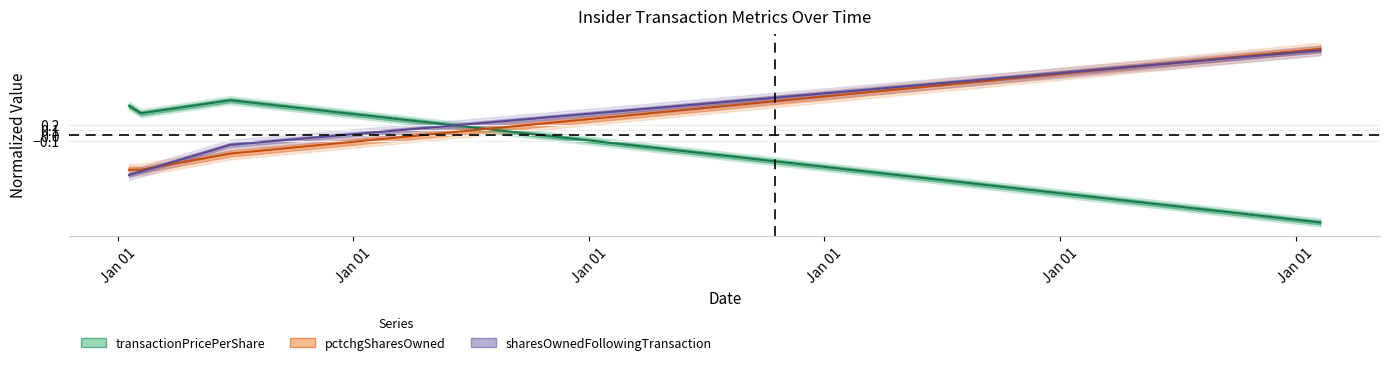

What is the value of the transactionPricePerShare point at the 2nd from the left?

0.4